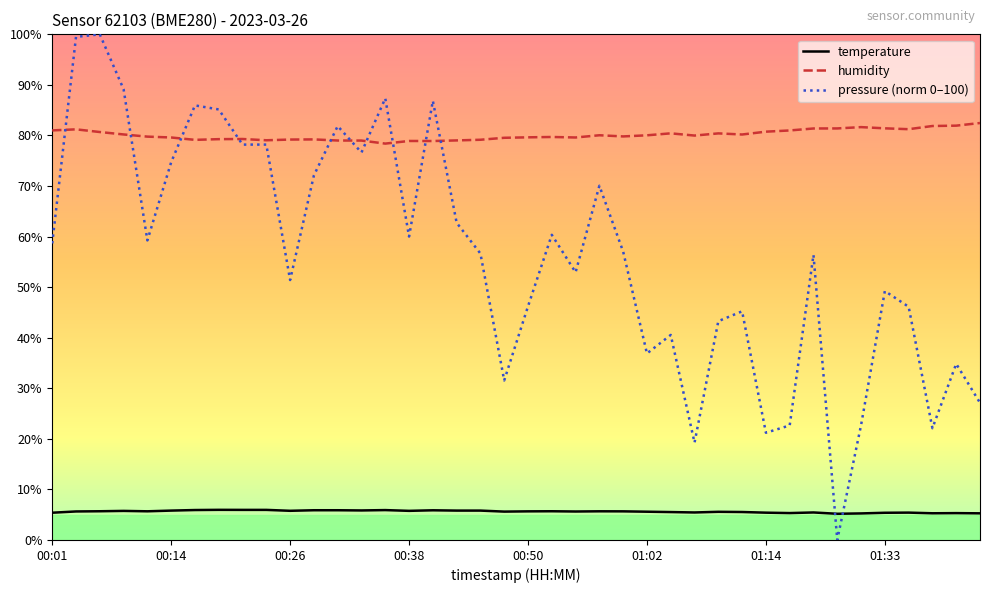

Which series has the largest total across all categories?

humidity